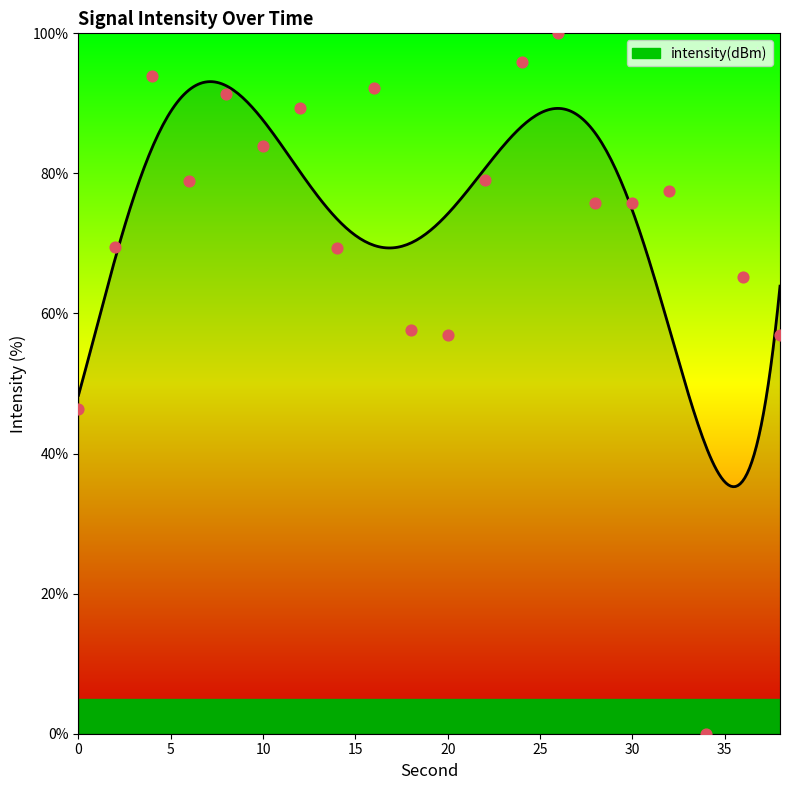

What is the ratio of the value at 16 to the value at 38?

1.6